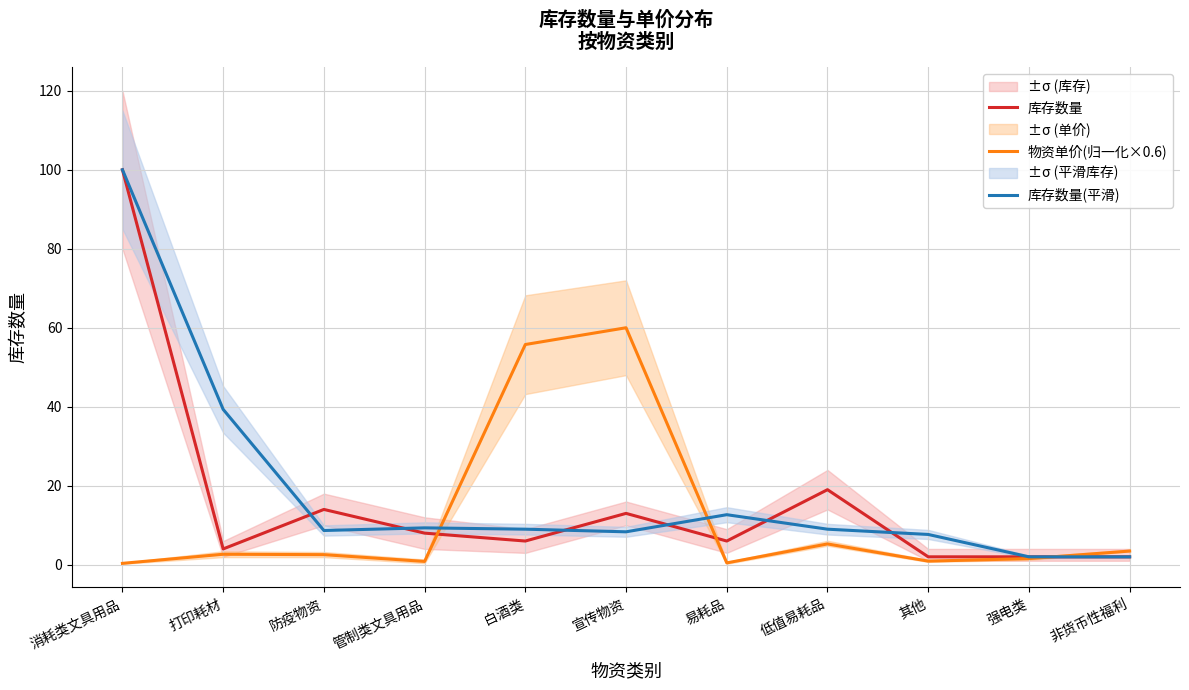

What is the average value of the 库存数量 series?

16.0